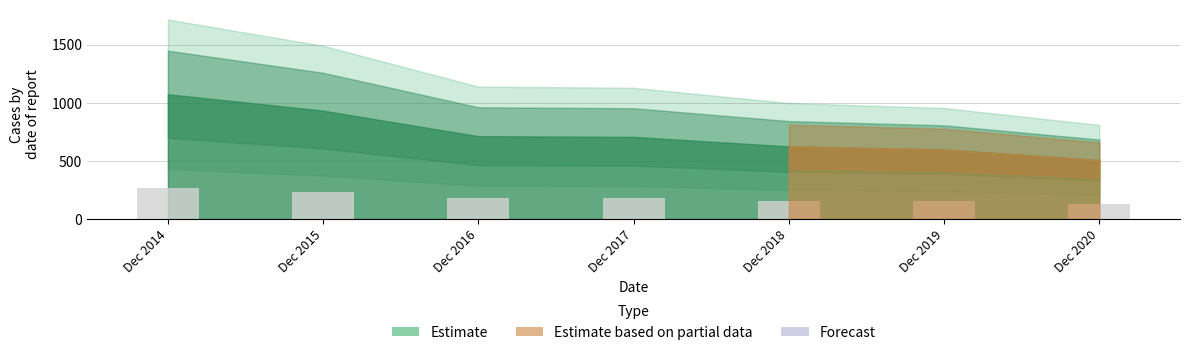

What is the average value?

183.7